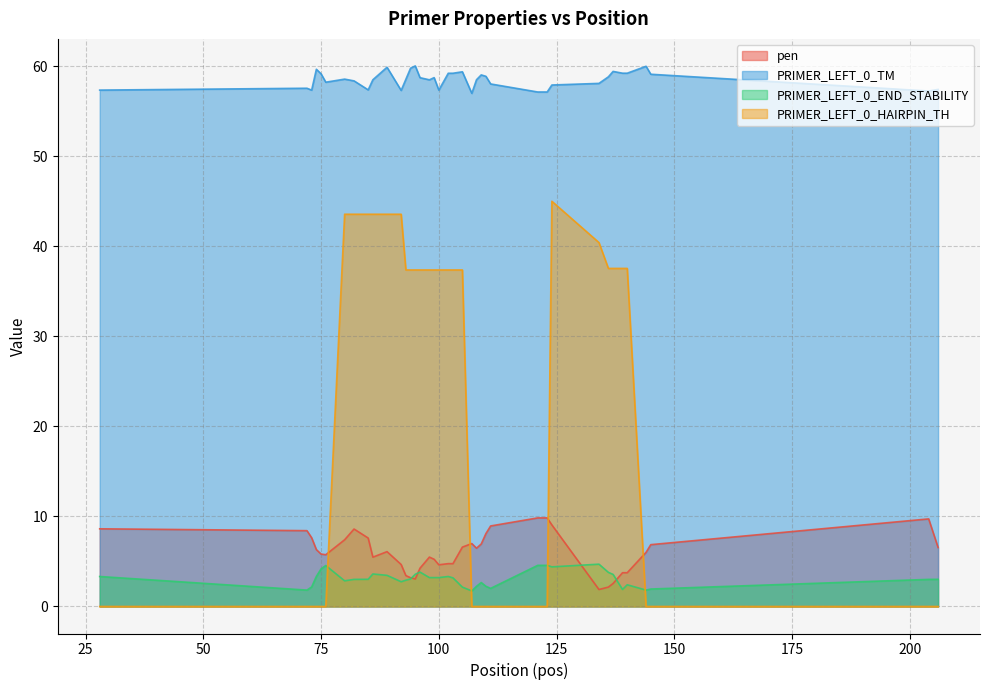

What is the average value of the PRIMER_LEFT_0_HAIRPIN_TH series?

21.8